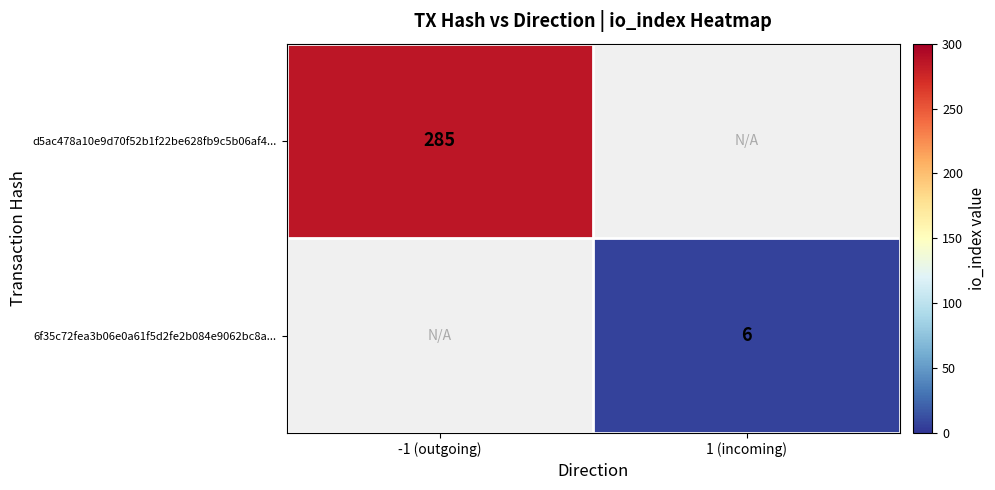

At how many categories does at least one series exceed 69?

1